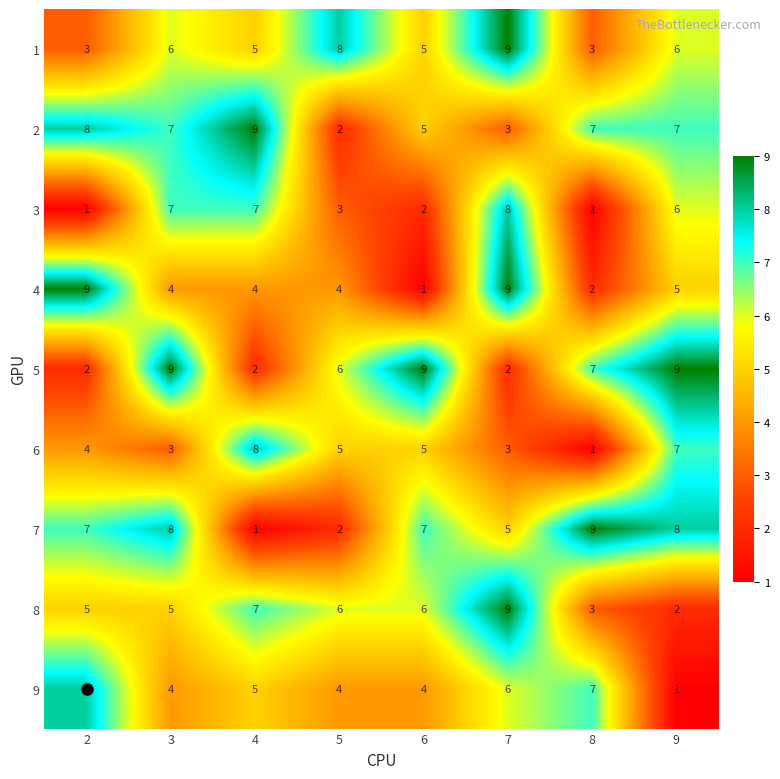

What is the sum of all 9 values?

39